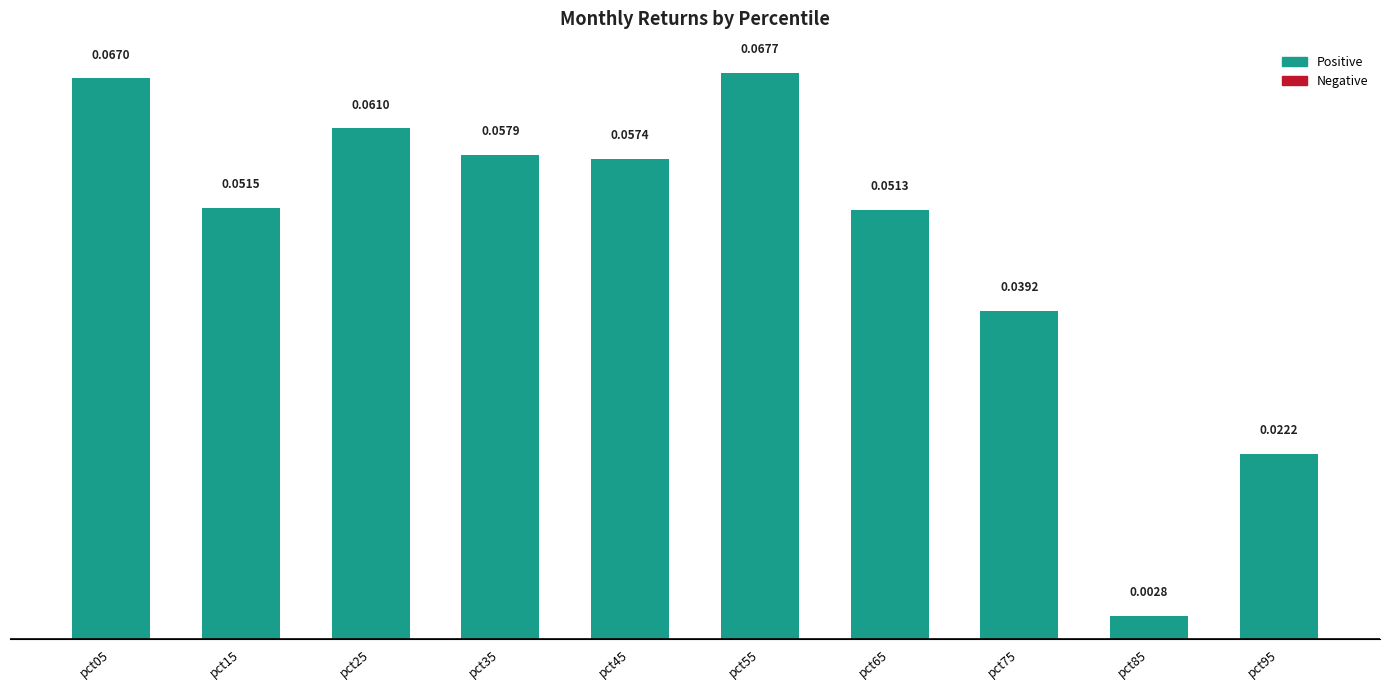

List the labels in order of value, smallest first.

pct85, pct95, pct75, pct65, pct15, pct45, pct35, pct25, pct05, pct55